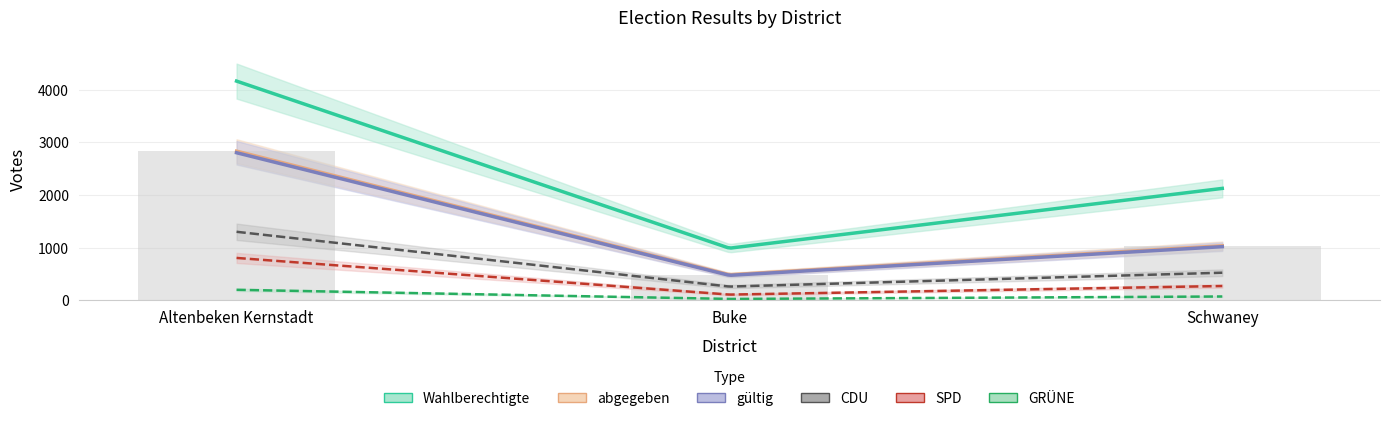

What is the value of the gültig bar at the 3rd from the left?

1017